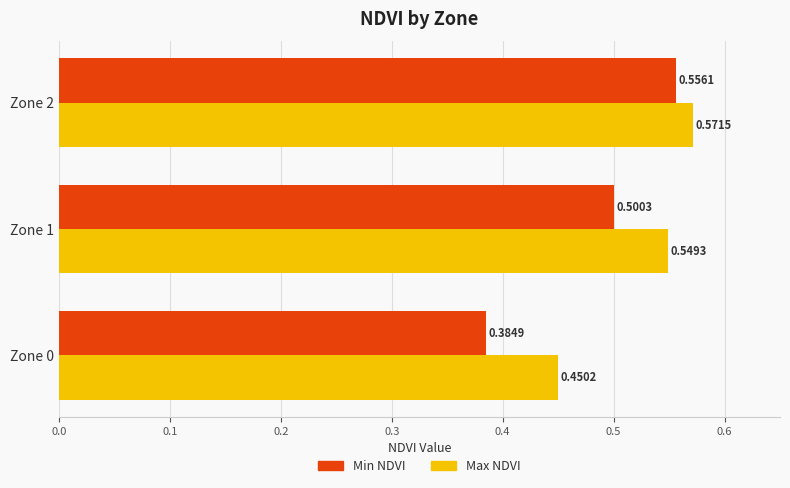

Rank the categories by Max NDVI value from highest to lowest.

Zone 2, Zone 1, Zone 0